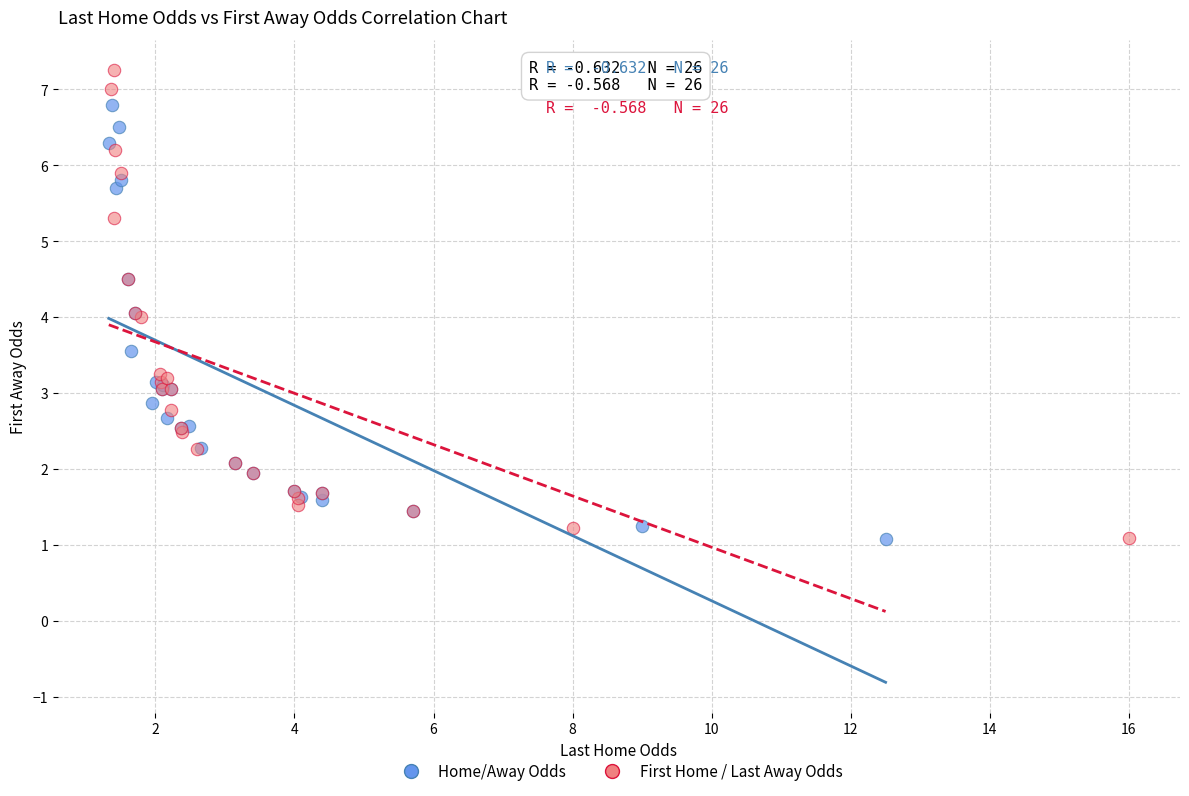

Which series reaches the maximum Y coordinate?

First Home / Last Away Odds